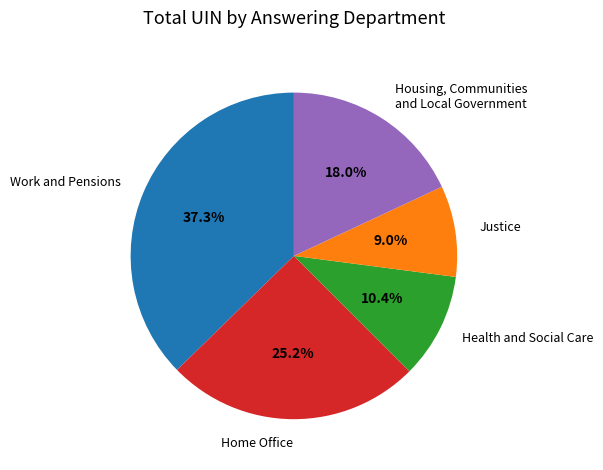

Which has a higher value, Health and Social Care or Housing, Communities and Local Government?

Housing, Communities and Local Government